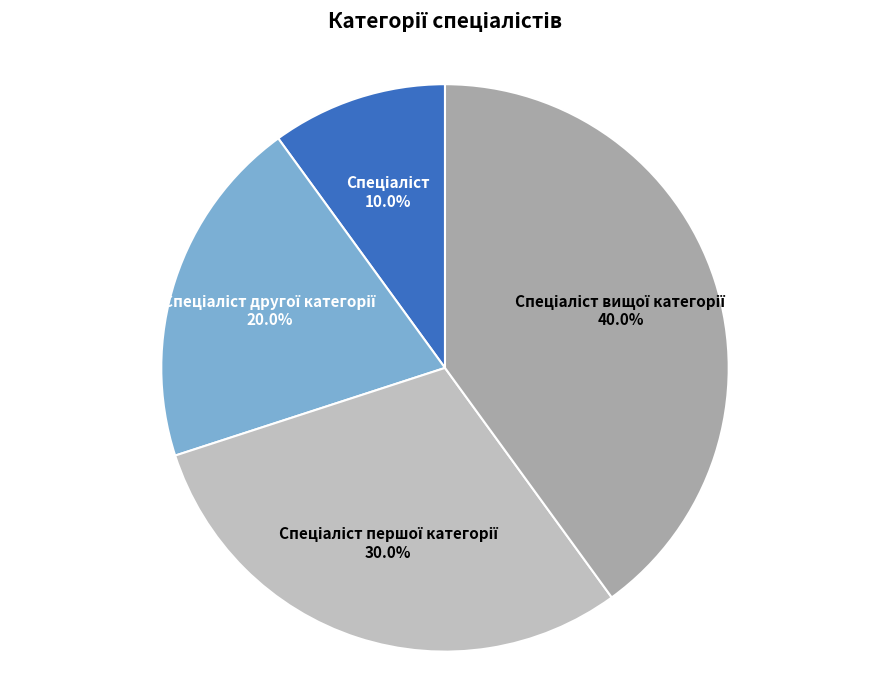

To the nearest percent, what is the difference between the largest and smallest slice percentages?

30%